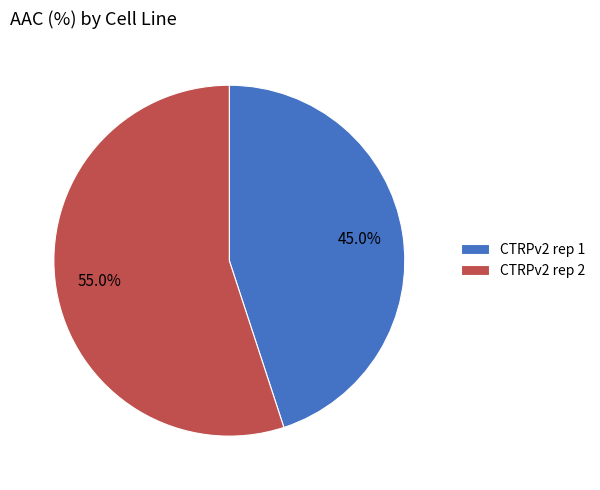

Do CTRPv2 rep 1 and CTRPv2 rep 2 together represent more than half of the pie?

Yes